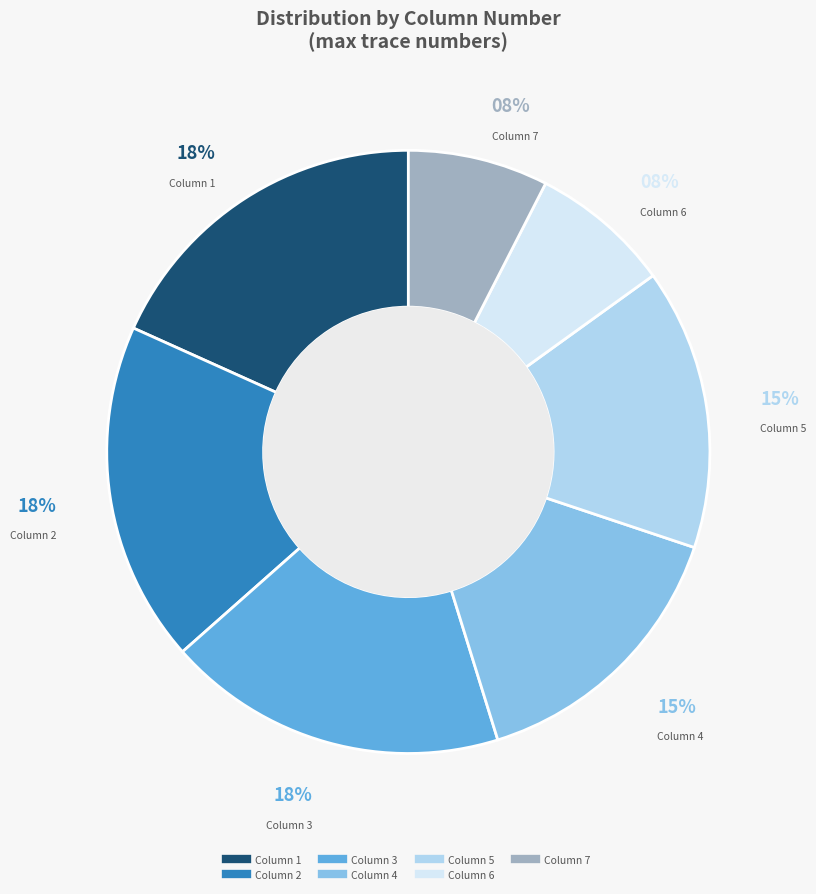

Do Column 6 and Column 1 together represent more than half of the pie?

No